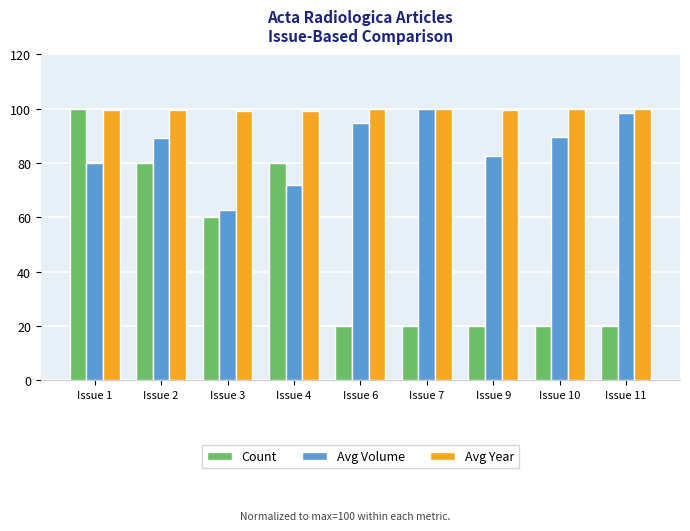

At Issue 4, list the series in order from smallest to largest.

Avg Volume, Count, Avg Year